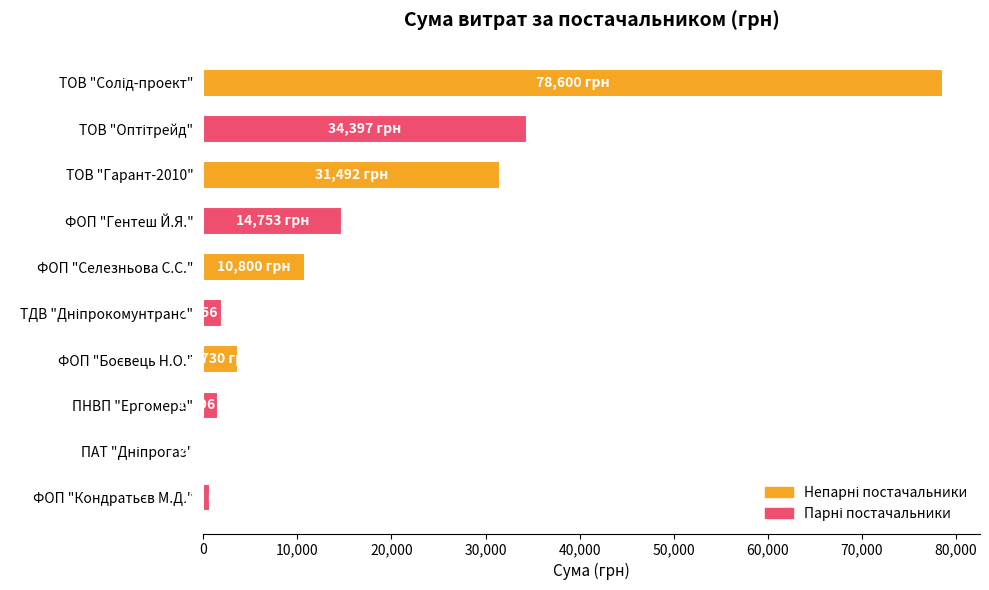

What is the greatest value displayed?

78600.0